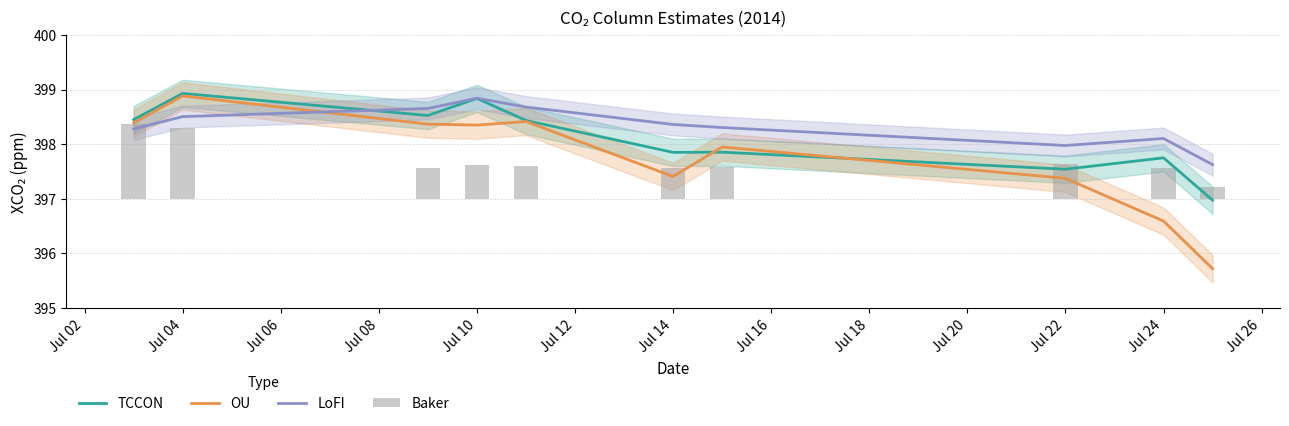

Read the LoFI value at Jul 04.

398.5